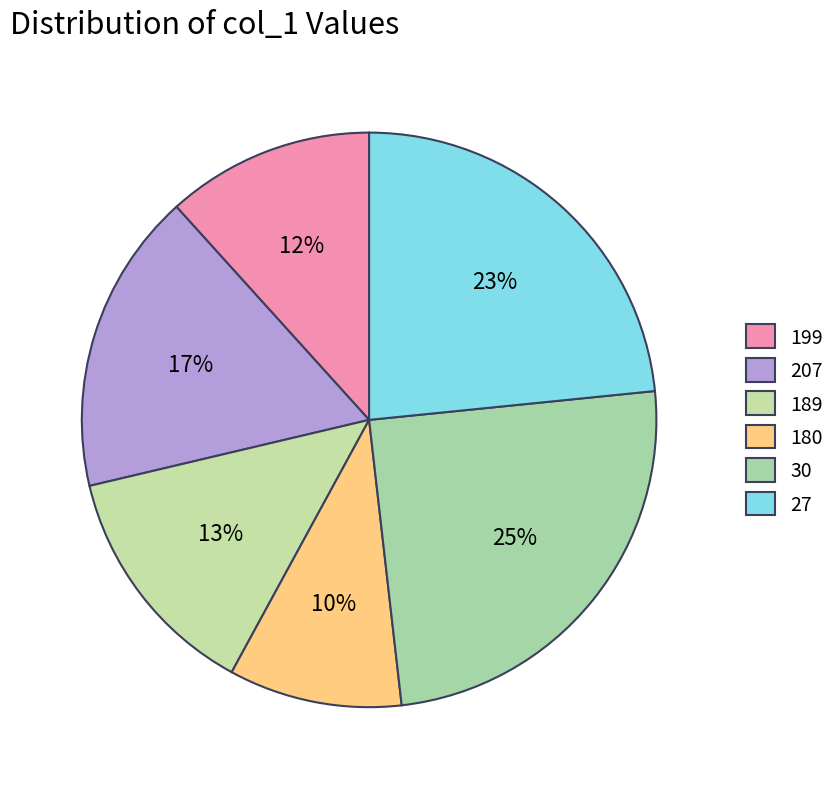

How many segments does this pie chart have?

6